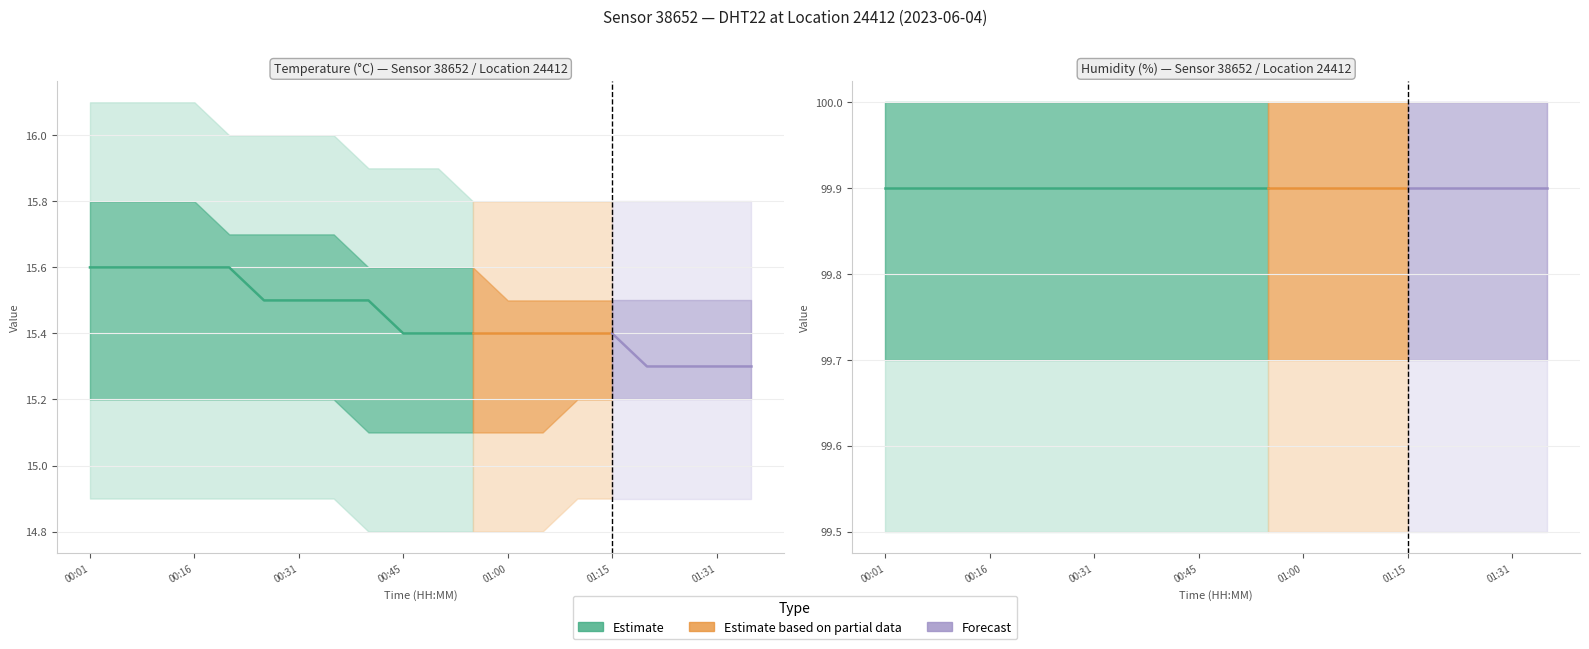

Is this an area chart (filled region under the line)?

No